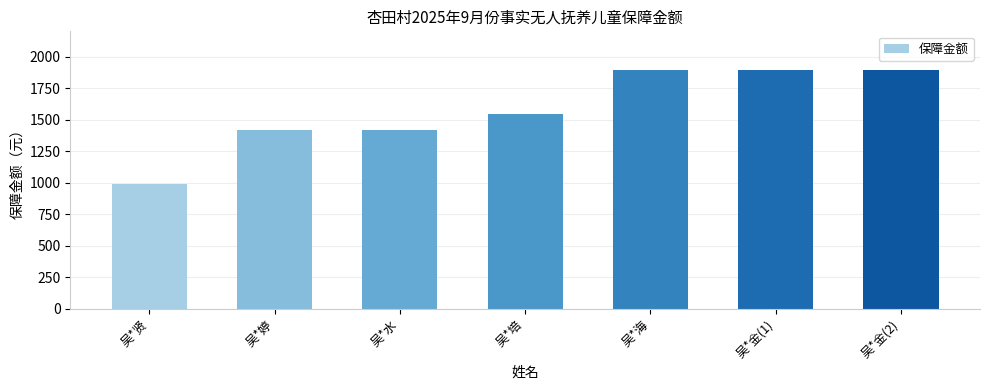

The value at 吴*婷 is 2049. True or false?

False